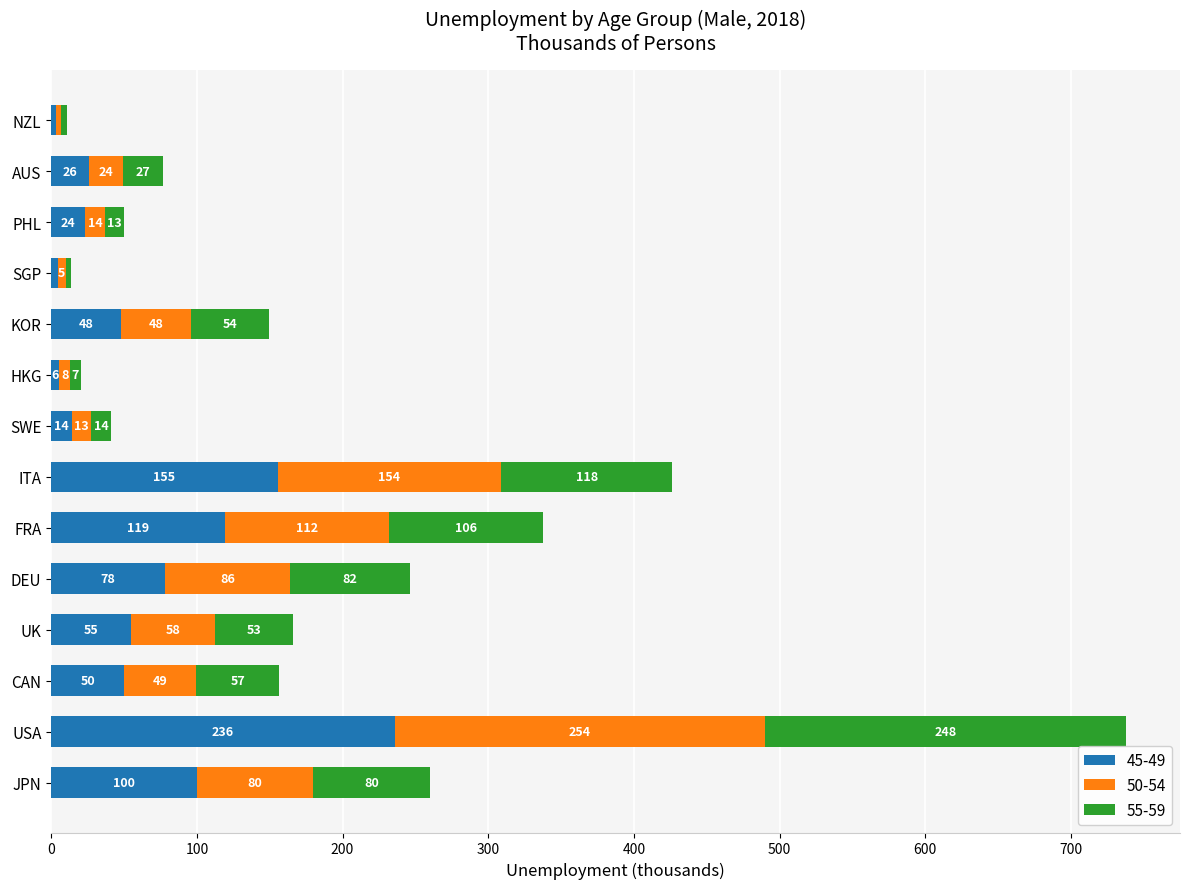

What is the average value of the 45-49 series?

65.6